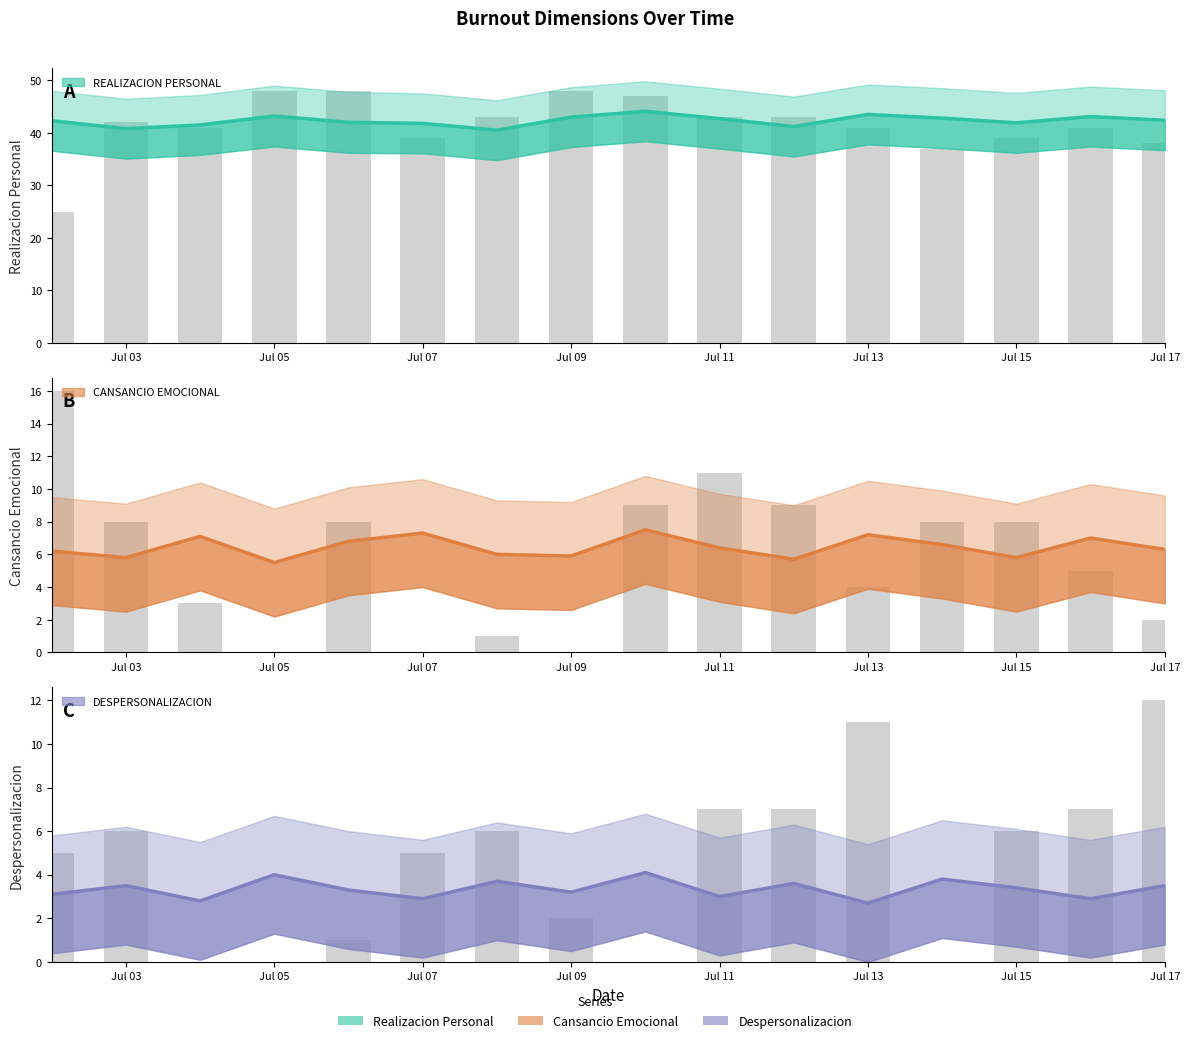

The SUMATORIA REALIZACION PERSONAL series shows 23.7 at Jul 05. True or false?

False